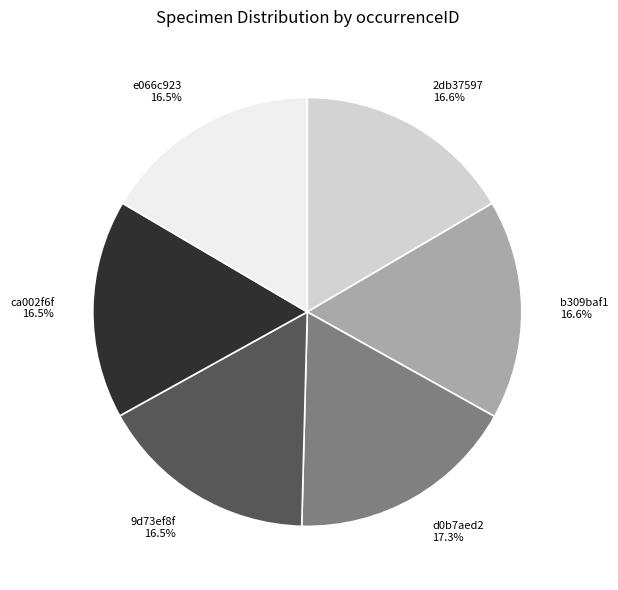

Count the number of slices in the pie.

6